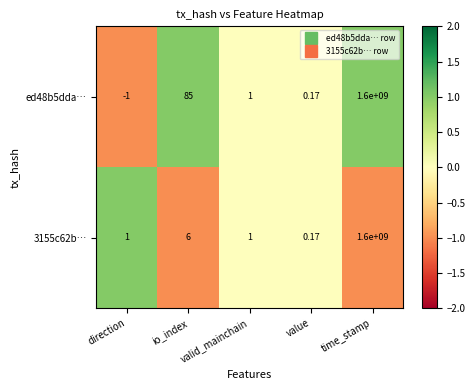

Which series changed the most between direction and time_stamp?

ed48b5dda…